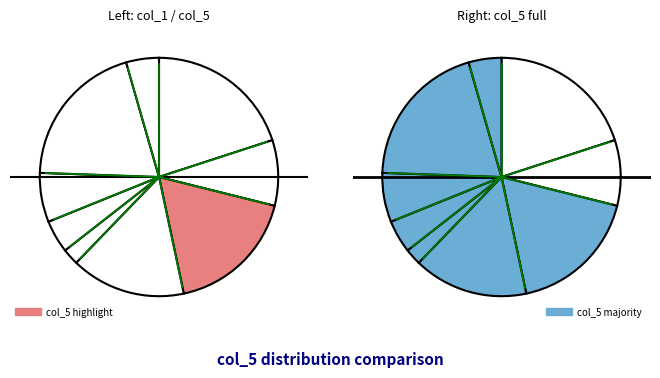

To the nearest percent, what percentage of the pie is 2?

2%